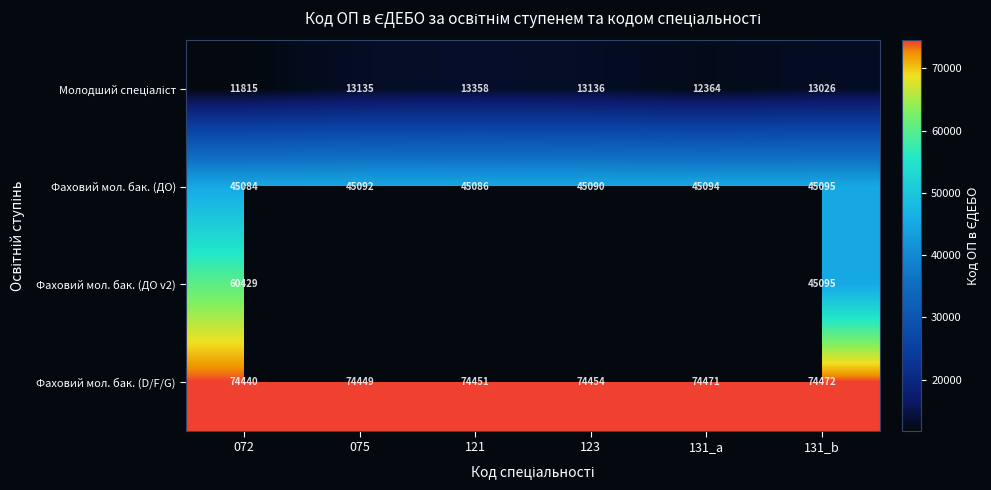

What is the difference between the second highest and minimum values in the Фаховий мол. бак. (D/F/G) series?

31